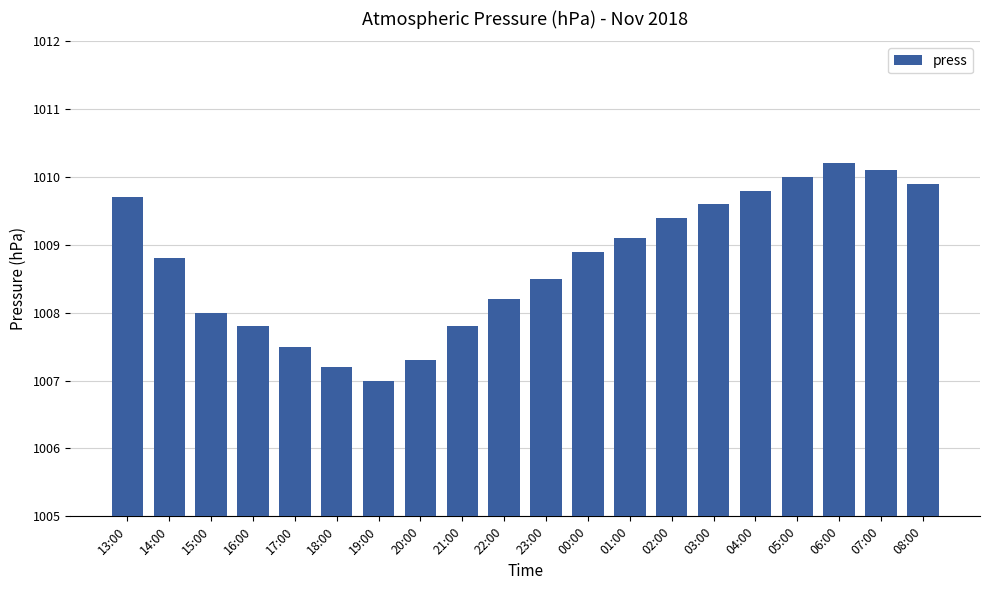

What is the change in value from 22:00 to 08:00?

+1.7